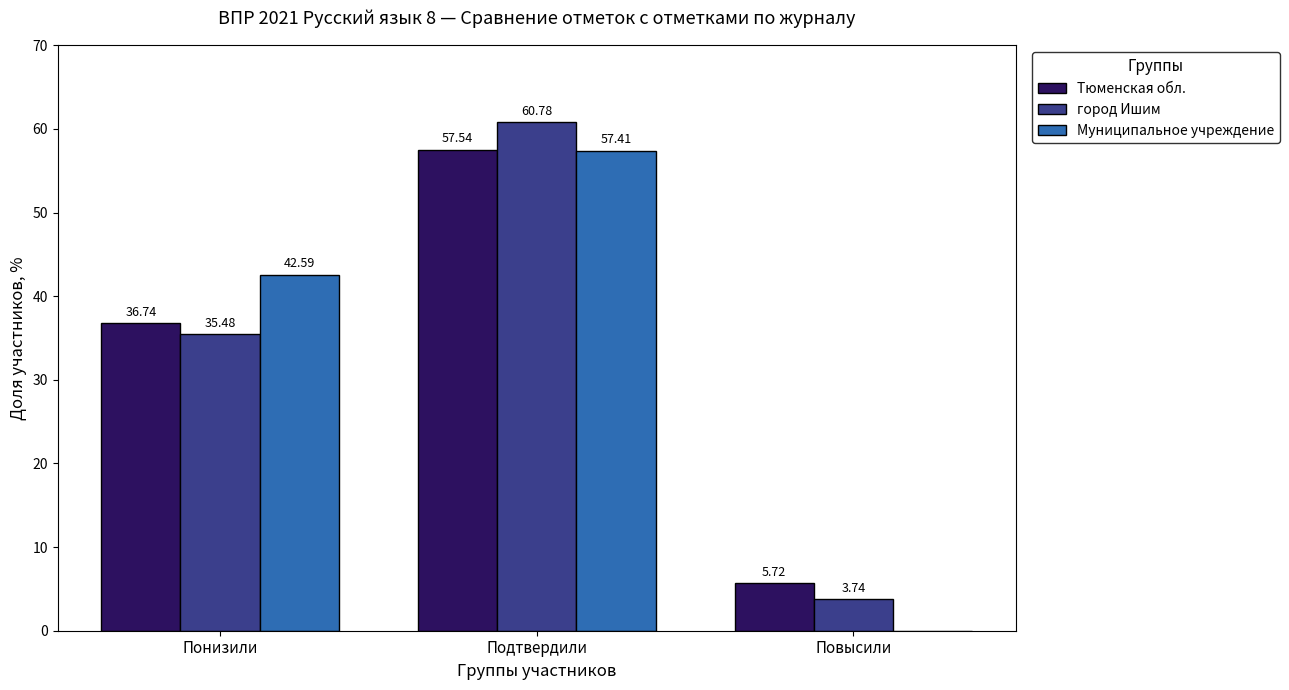

How many values in Муниципальное учреждение are above zero?

2